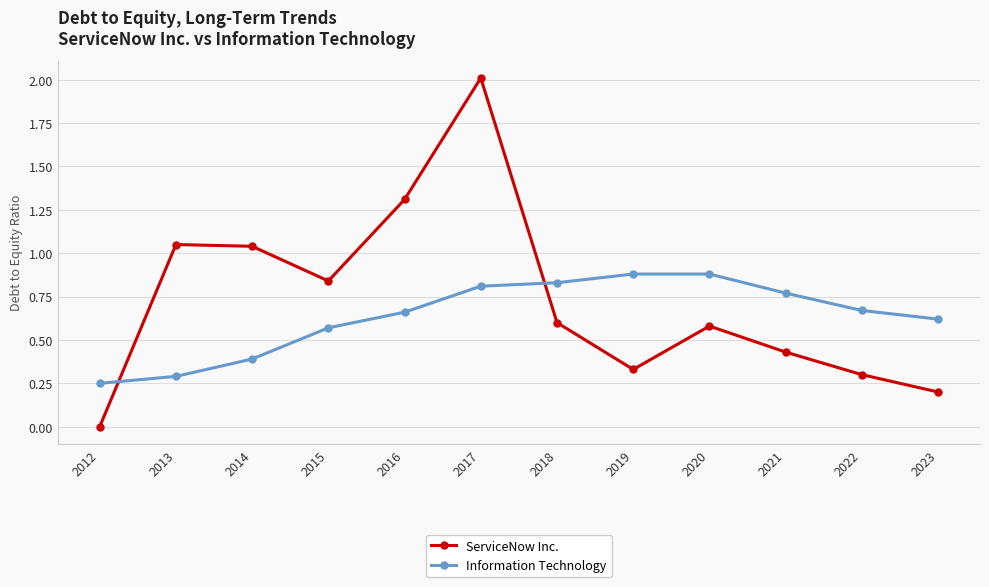

What is the sum of all ServiceNow Inc. values?

8.7